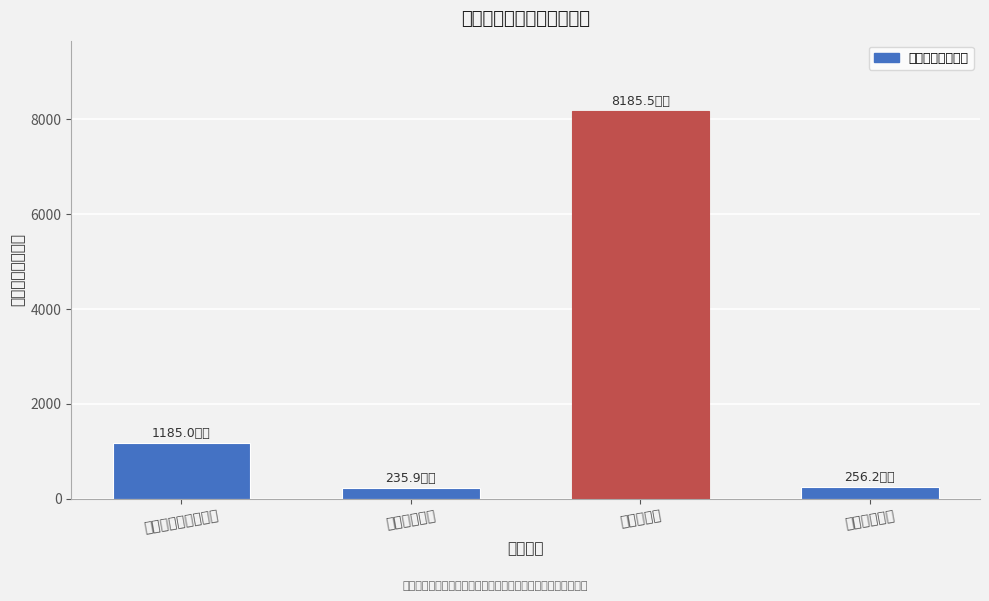

Where is the data nearest to the value 4210?

社会保障和就业支出